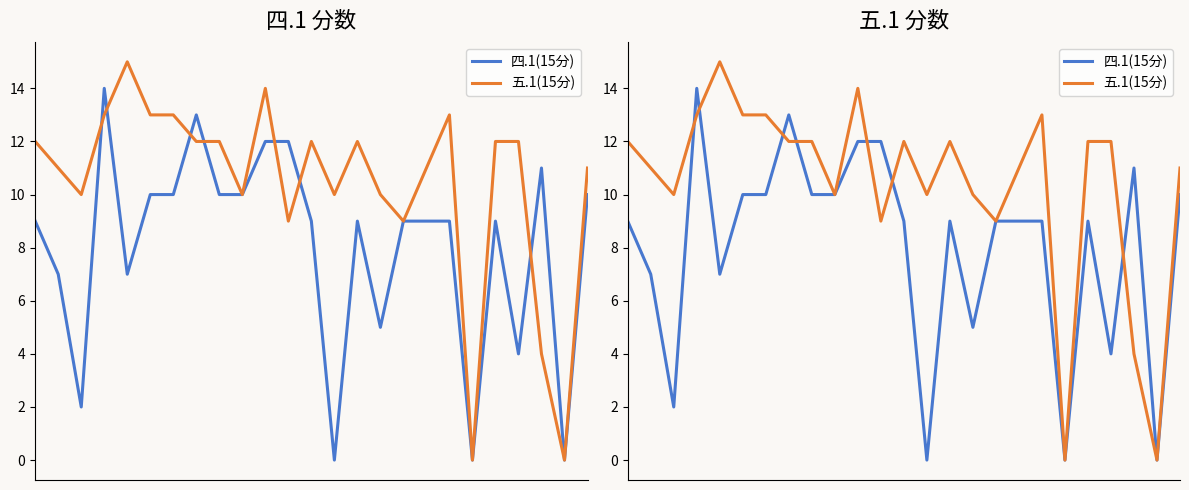

At which label is 四.1(15分) closest to 7?

1